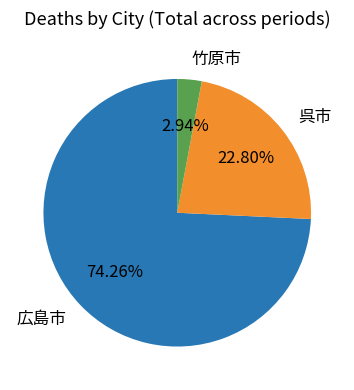

Is the sum of 竹原市 and 呉市 greater than half?

No